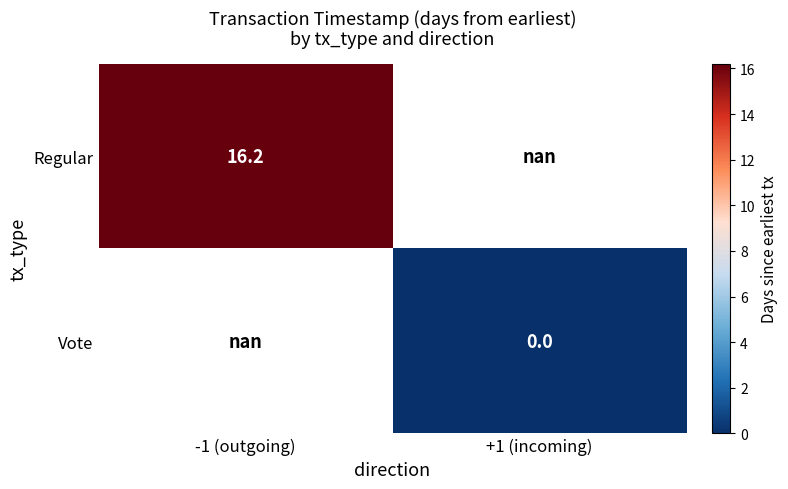

Is the value of Vote at +1 (incoming) greater than the value of Regular at -1 (outgoing)?

No